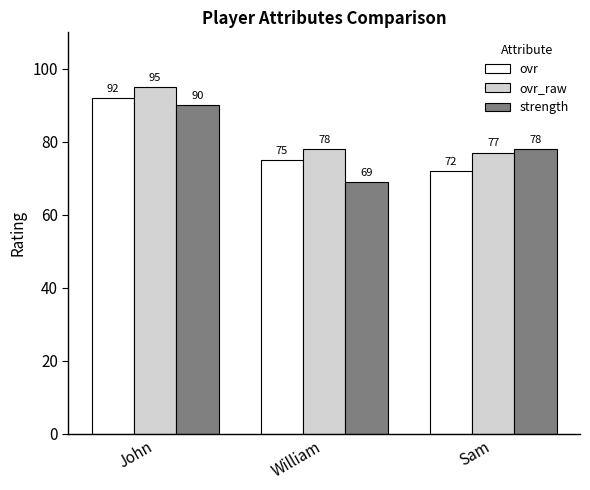

Rank the series by their average value, from lowest to highest.

strength, ovr, ovr_raw